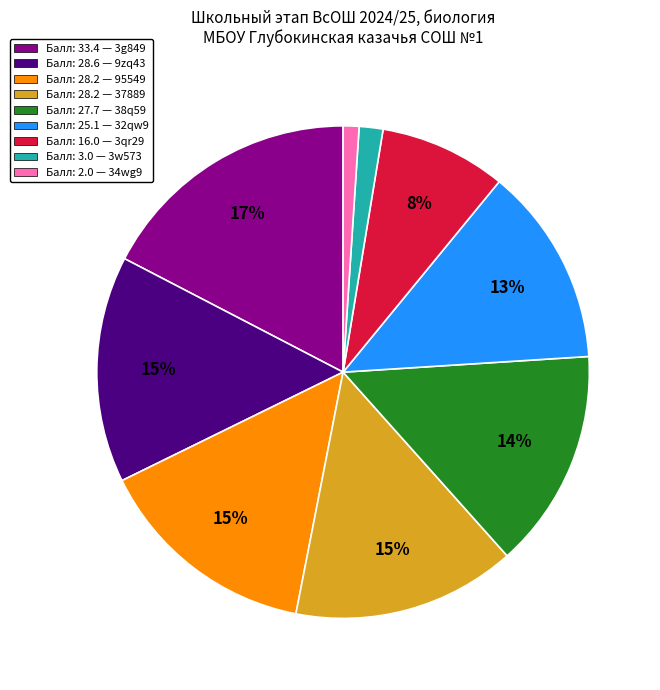

Is there any slice that represents more than half of the pie?

No